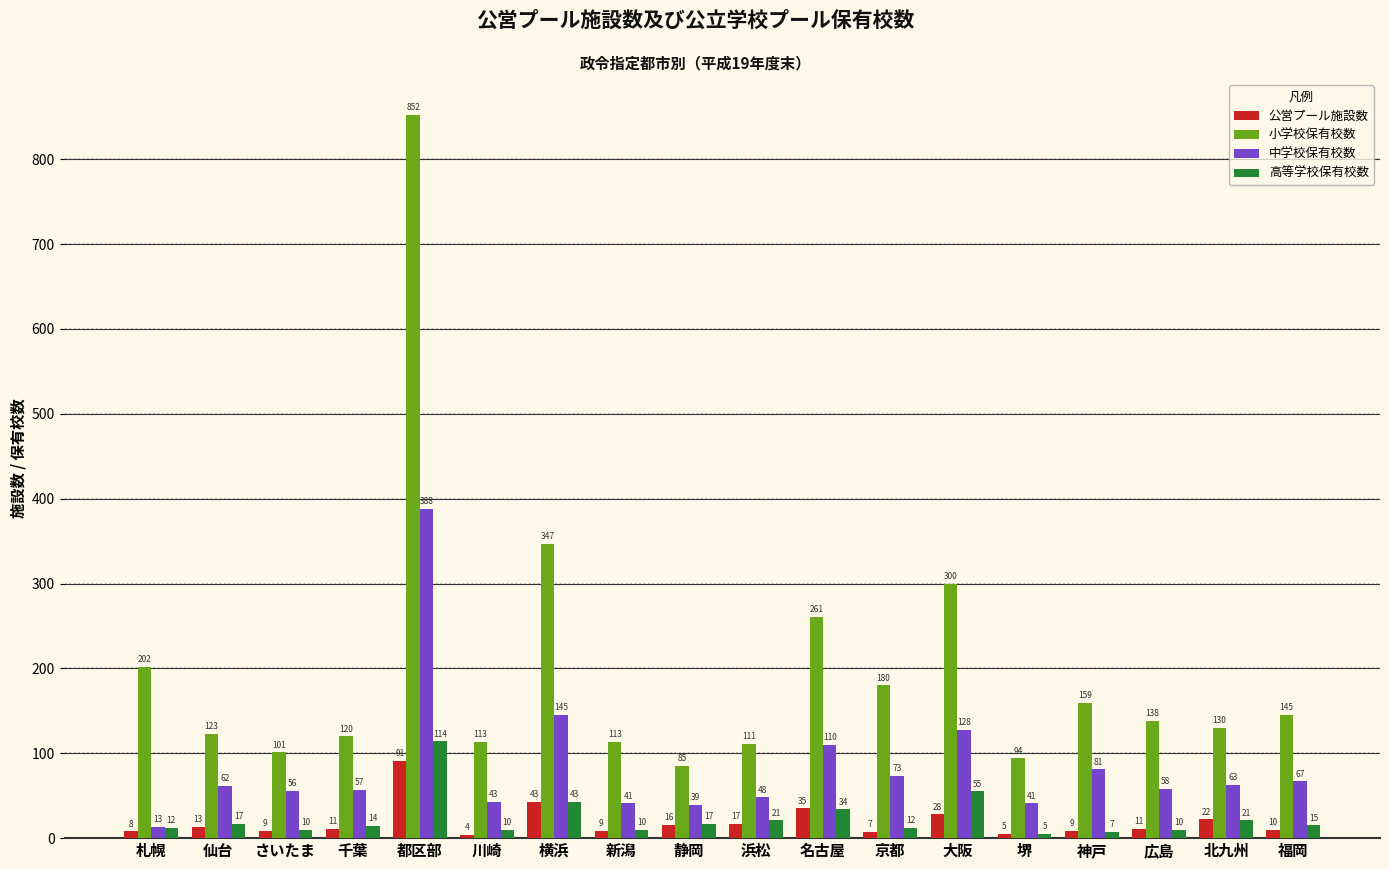

What is the sum of all 中学校保有校数 values?

1513